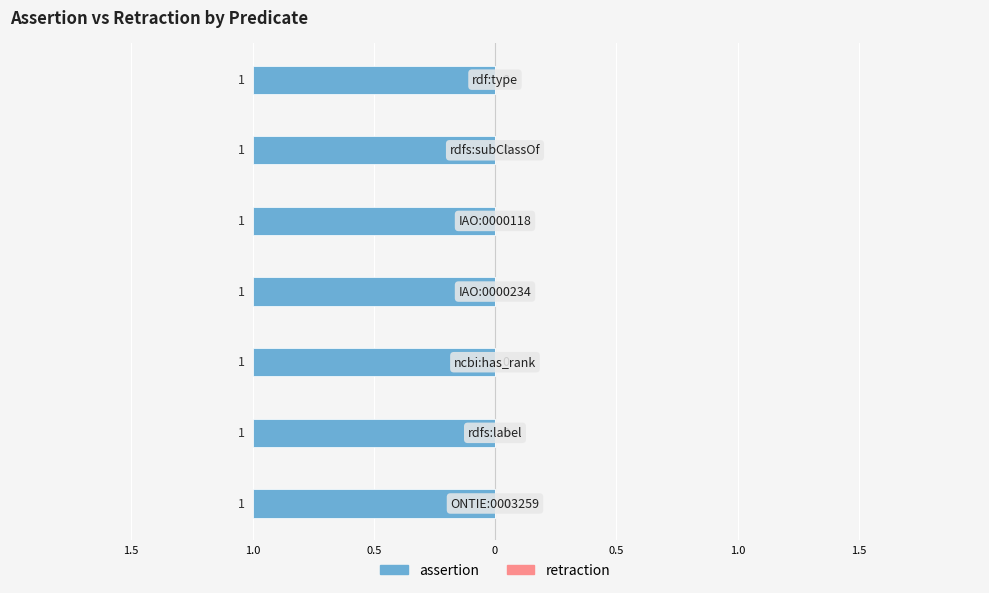

Is it true that retraction equals 0 at ncbi:has_rank?

True